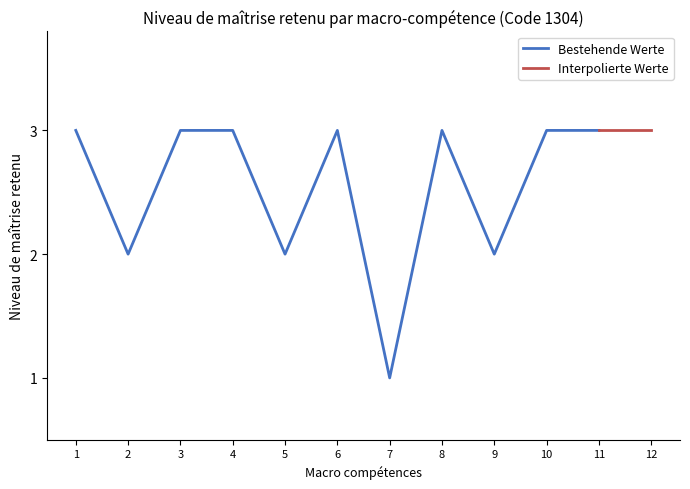

What is the highest value of the Bestehende Werte series?

3